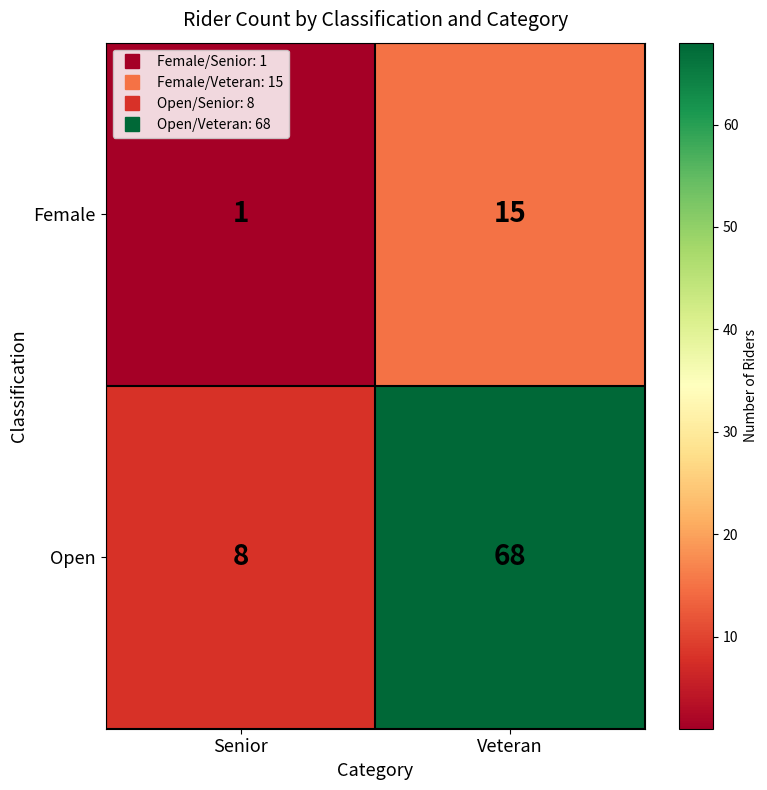

Reading left to right, transcribe all the data shown in this chart.

Female: Senior=1	Veteran=15
Open: Senior=8	Veteran=68